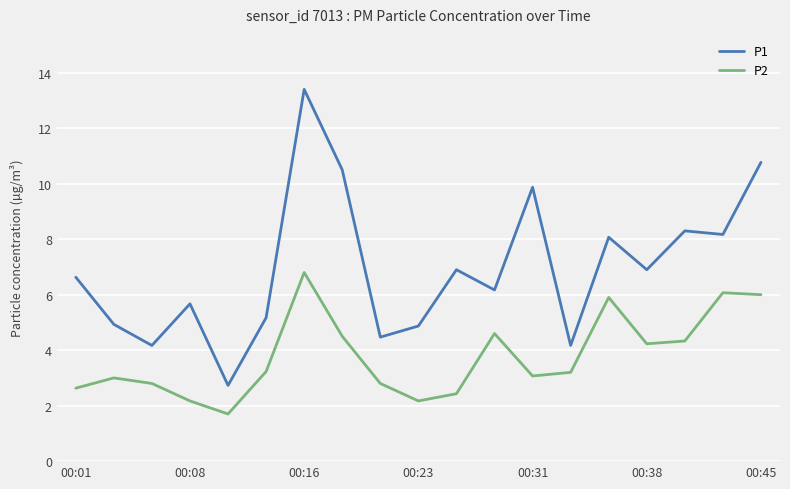

What is the maximum value for P2?

6.8